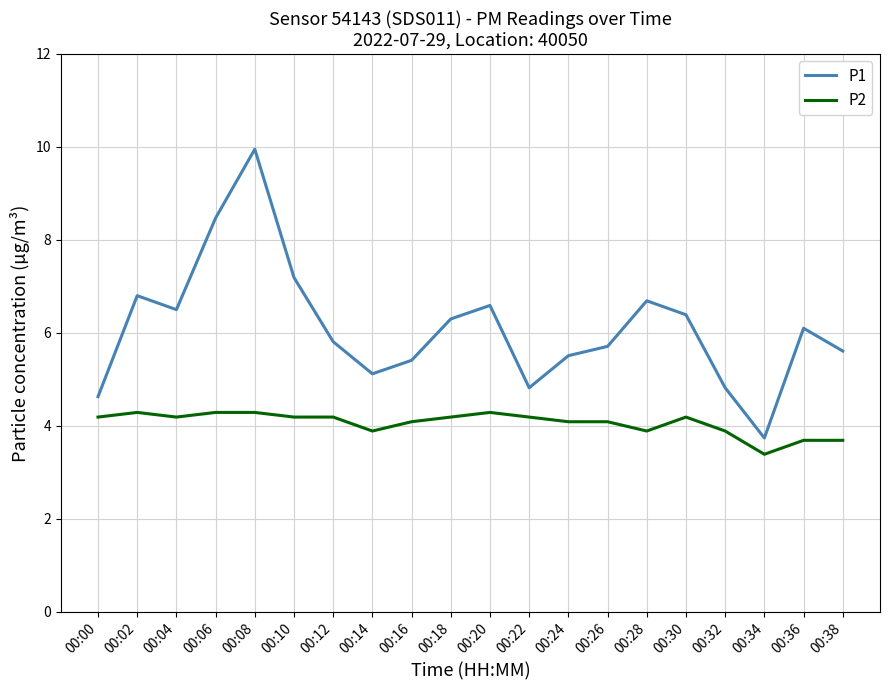

At which label is P2 closest to 3?

00:34